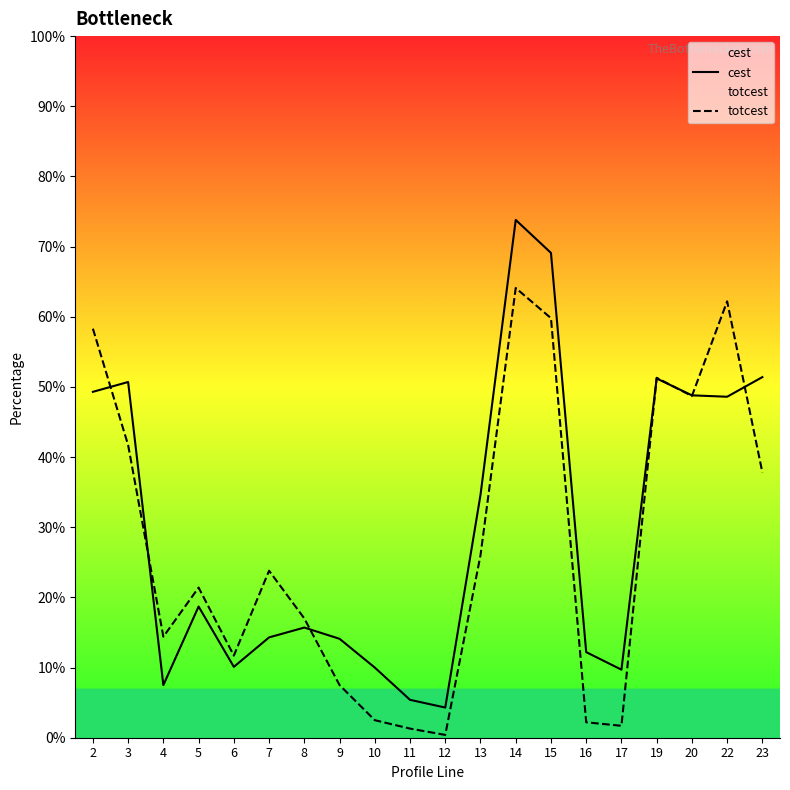

At which category does the chart reach its minimum across all series?

12